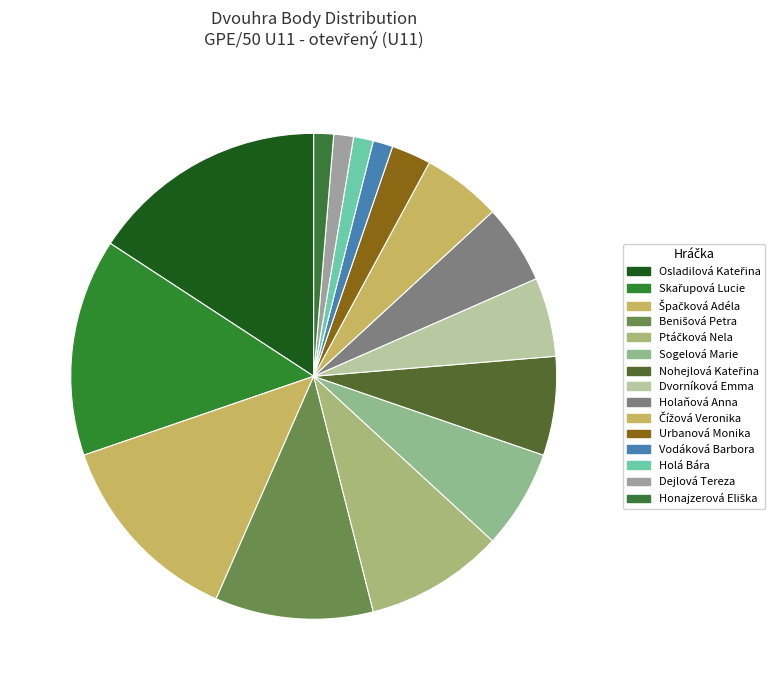

To the nearest percent, what percentage of the pie is Špačková Adéla?

13%